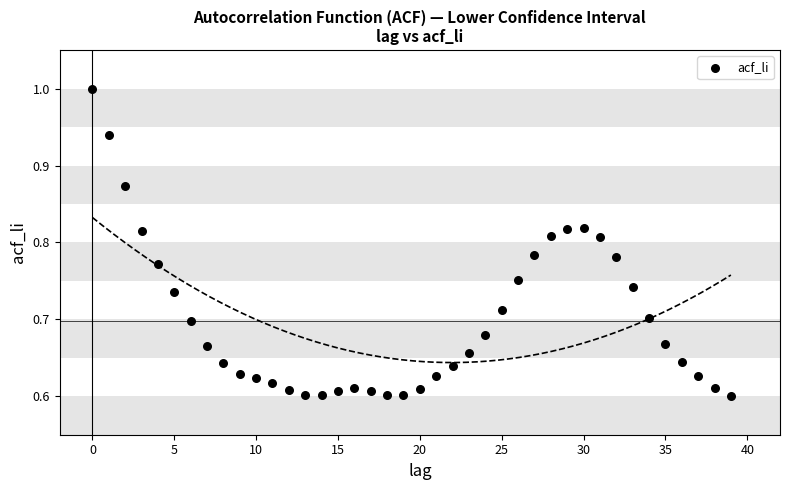

What is the range of Y values (max minus min)?

0.4